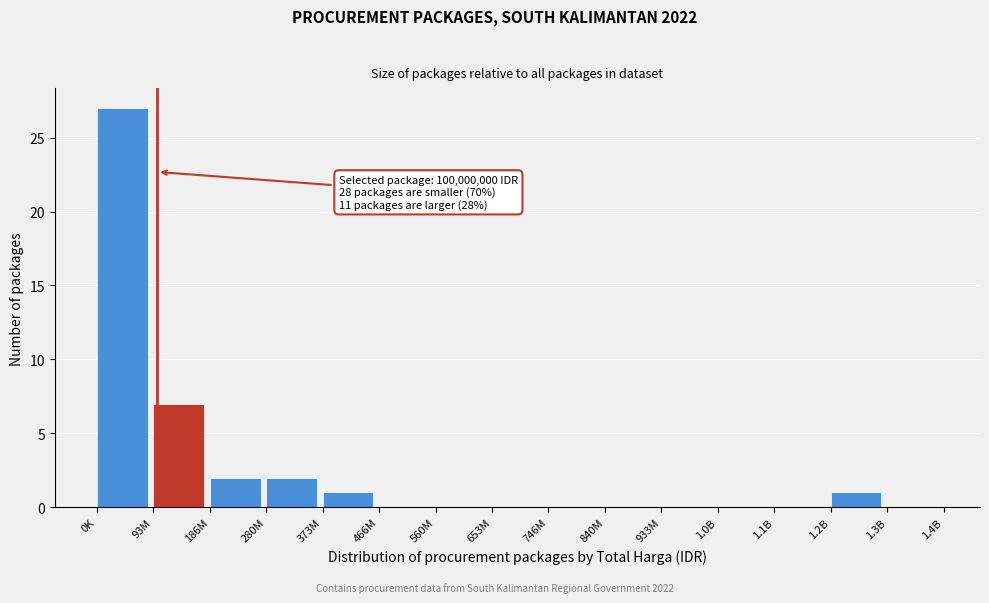

Reading left to right, what are all the values shown in this chart?

0K=27	93M=7	186M=2	280M=2	373M=1	466M=0	560M=0	653M=0	746M=0	840M=0	933M=0	1.0B=0	1.1B=0	1.2B=1	1.3B=0